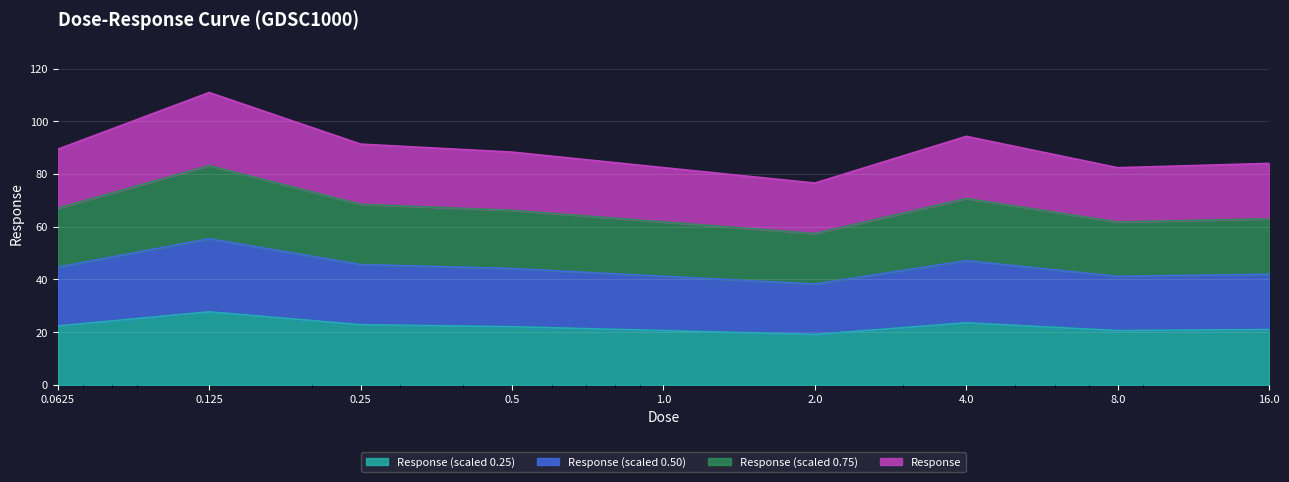

Reading left to right, what are all the values shown in this chart?

89.4	110.9	91.3	88.3	82.4	76.6	94.3	82.4	84.0